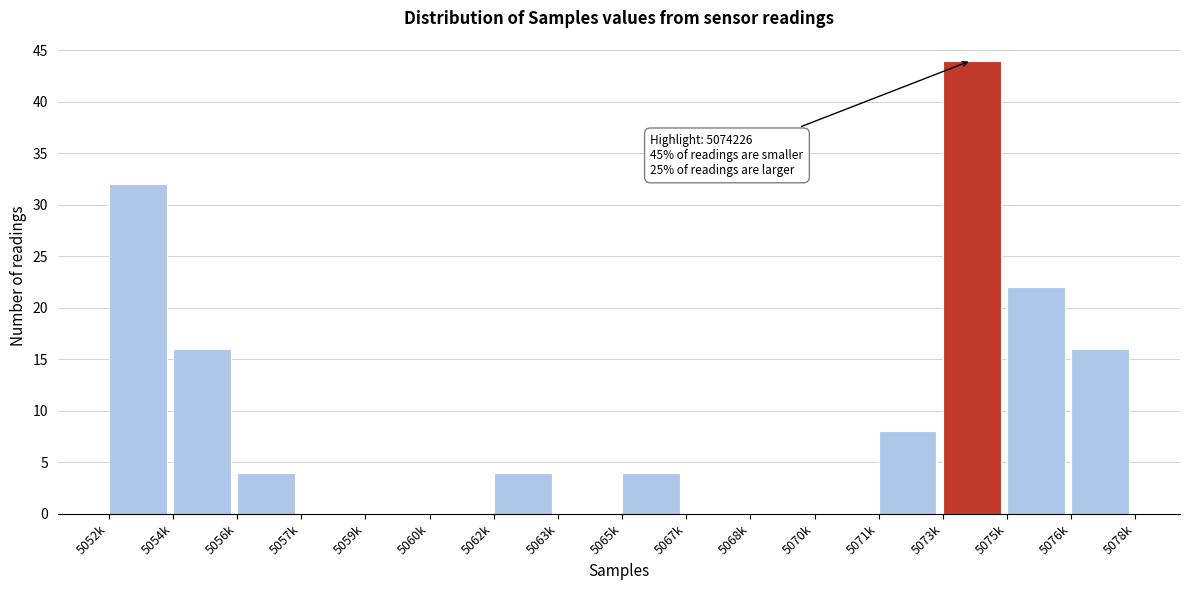

Reading left to right, what are all the values shown in this chart?

5052k=32	5054k=16	5056k=4	5057k=0	5059k=0	5060k=0	5062k=4	5063k=0	5065k=4	5067k=0	5068k=0	5070k=0	5071k=8	5073k=44	5075k=22	5076k=16